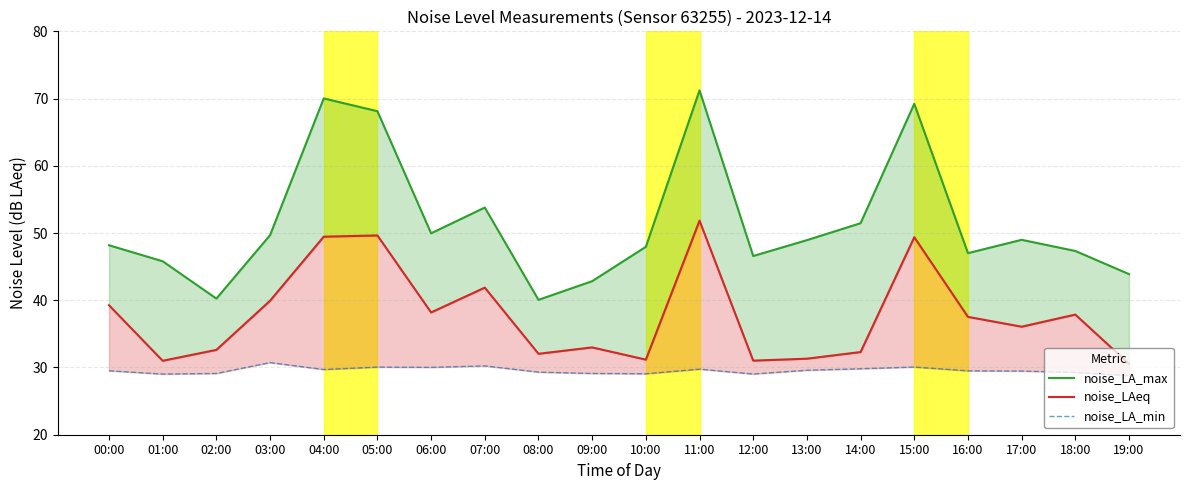

True or false: noise_LAeq and noise_LA_max intersect in this chart.

False